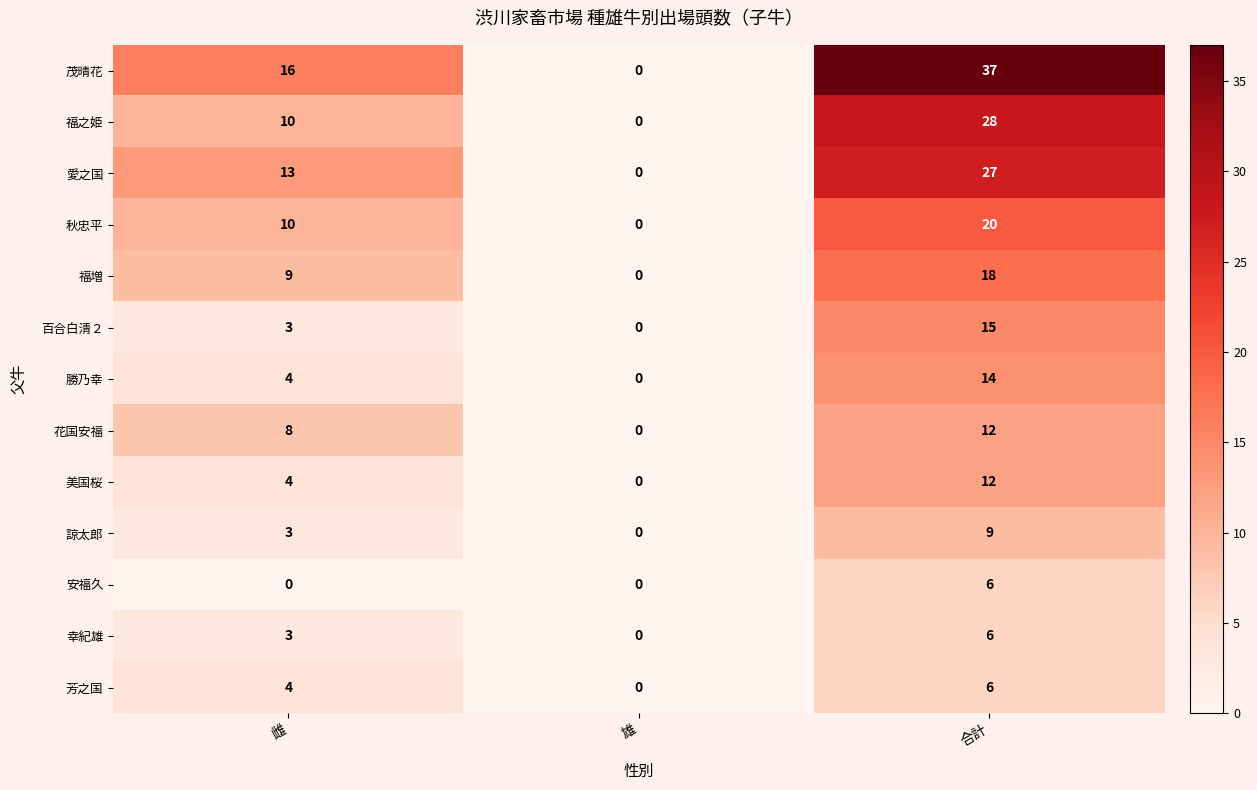

Where is 幸紀雄 nearest to the value 3?

雌